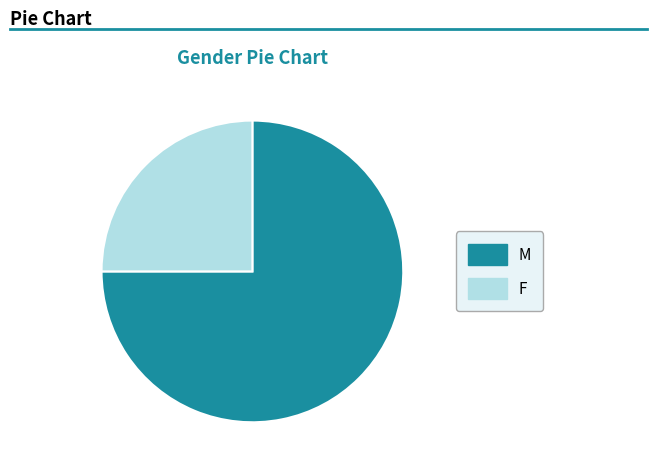

Rank the categories by value from lowest to highest.

F, M